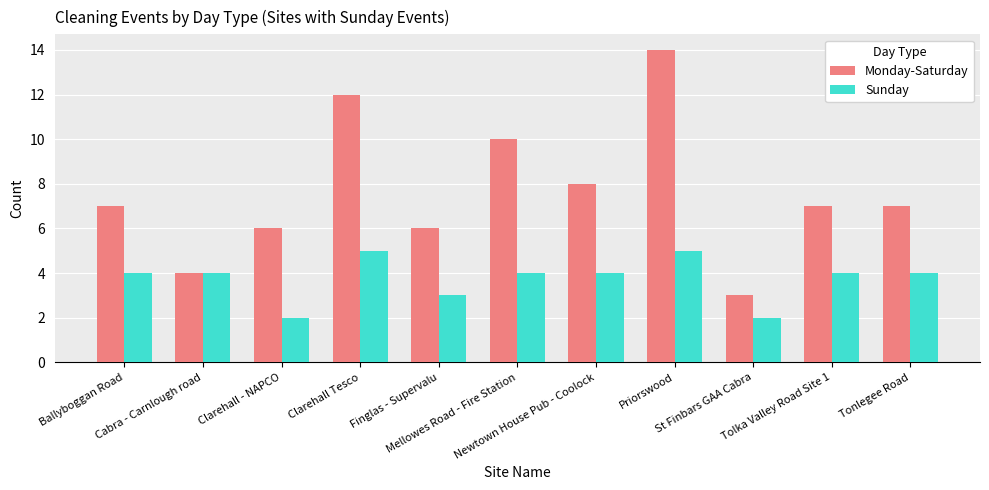

The Sunday series shows 4 at Newtown House Pub - Coolock. True or false?

True